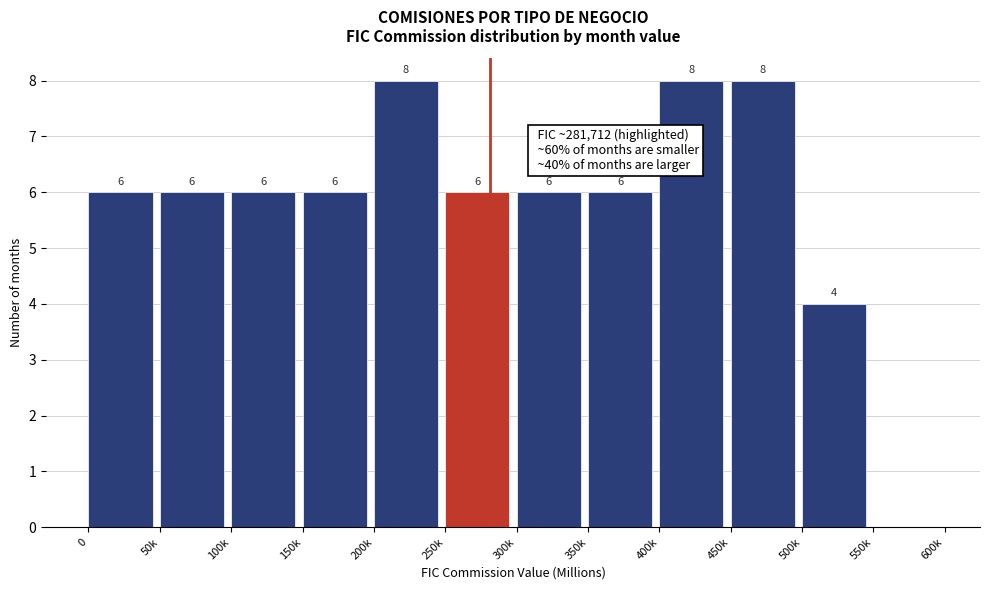

Reading left to right, what are all the values shown in this chart?

0=6	50k=6	100k=6	150k=6	200k=8	250k=6	300k=6	350k=6	400k=8	450k=8	500k=4	550k=0